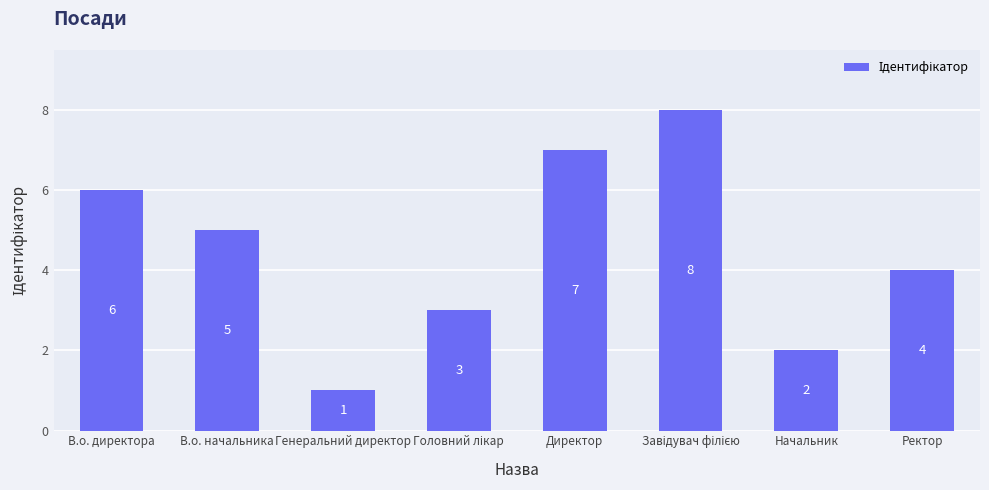

What value does the data have at В.о. директора?

6